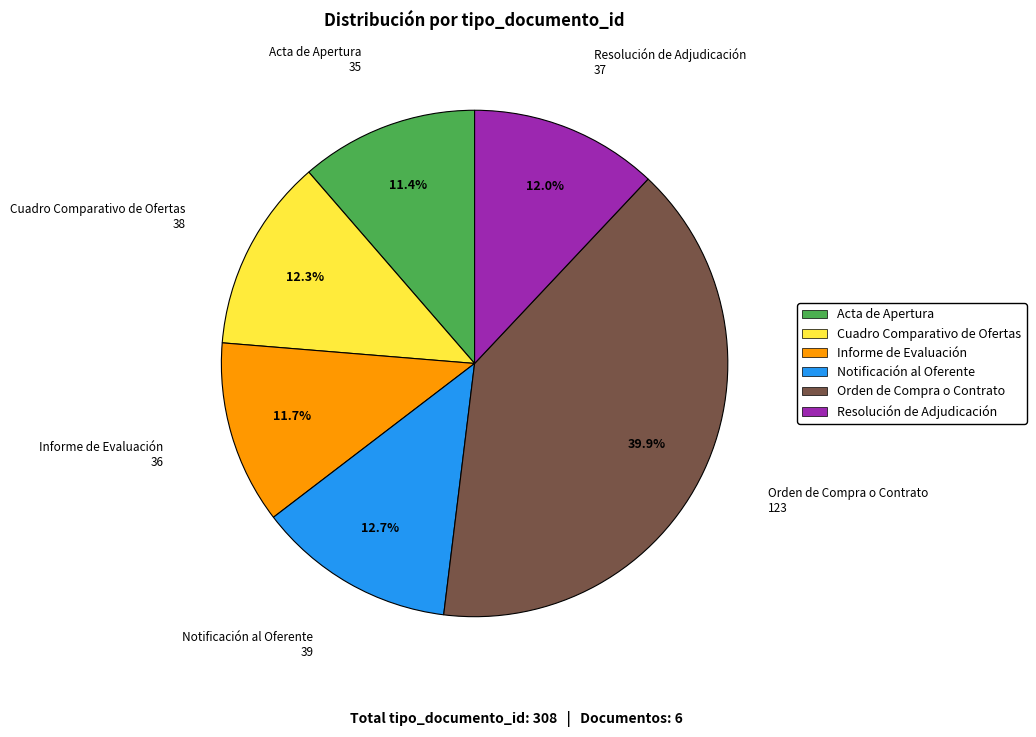

What portion of the pie excludes Orden de Compra o Contrato?

60.1%